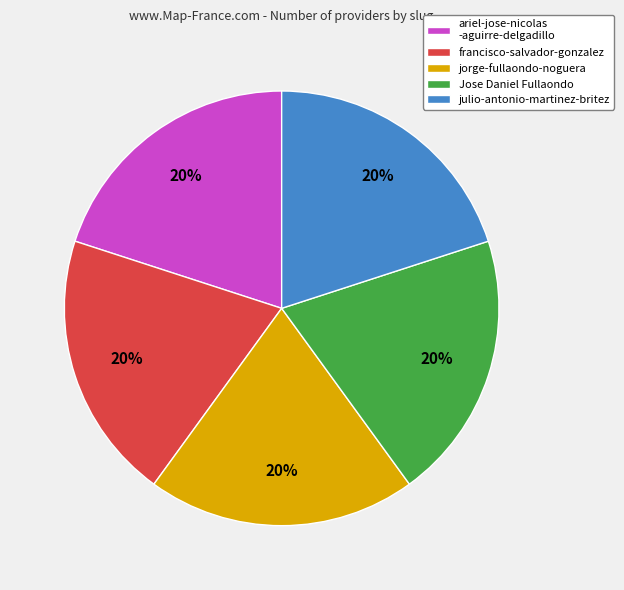

To the nearest percent, what is the average slice percentage?

20%